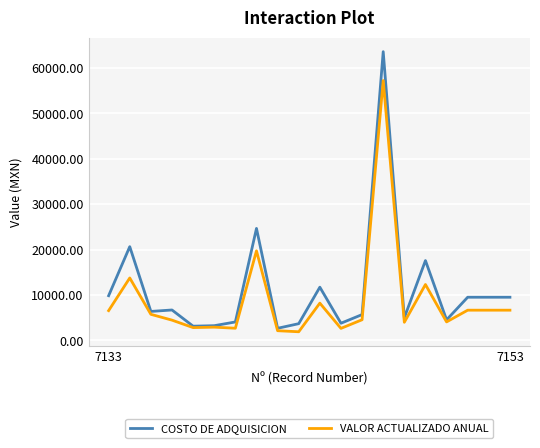

Which series has the largest total across all categories?

COSTO DE ADQUISICION